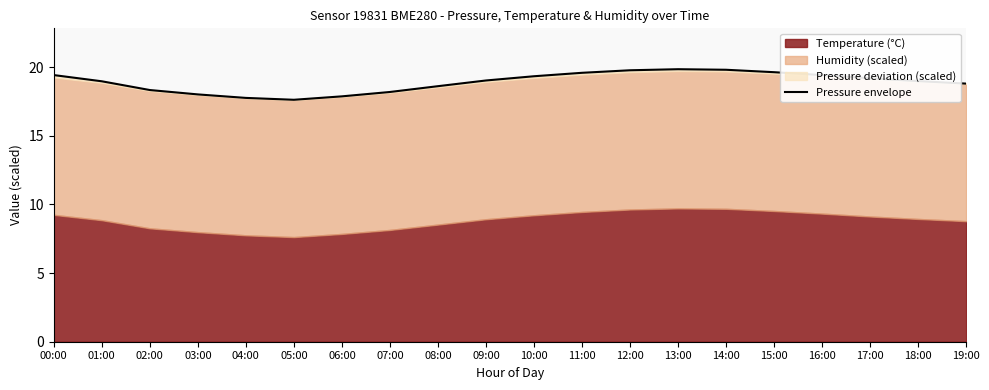

Does the chart display data point markers on the line(s)?

No